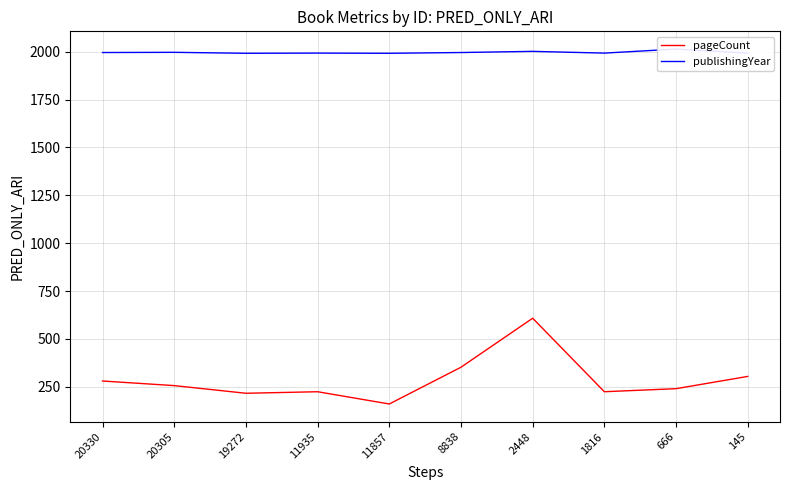

True or false: publishingYear and pageCount cross at least once.

False